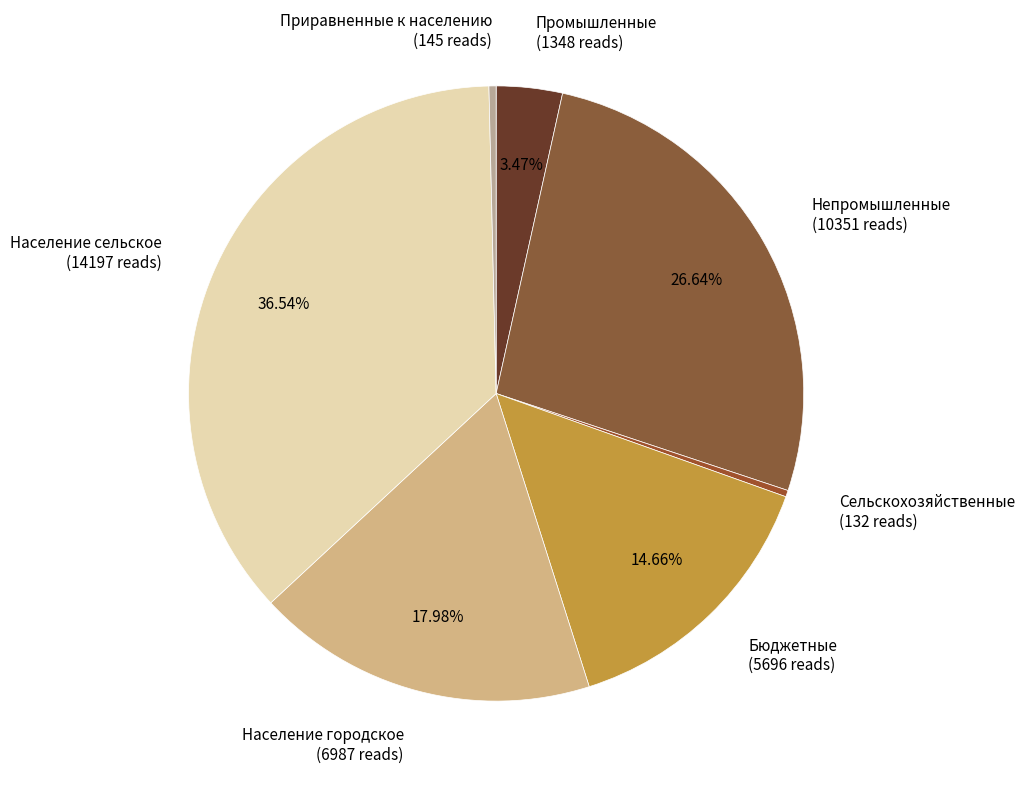

Approximately how many times larger is the value at Бюджетные compared to Промышленные?

4.2